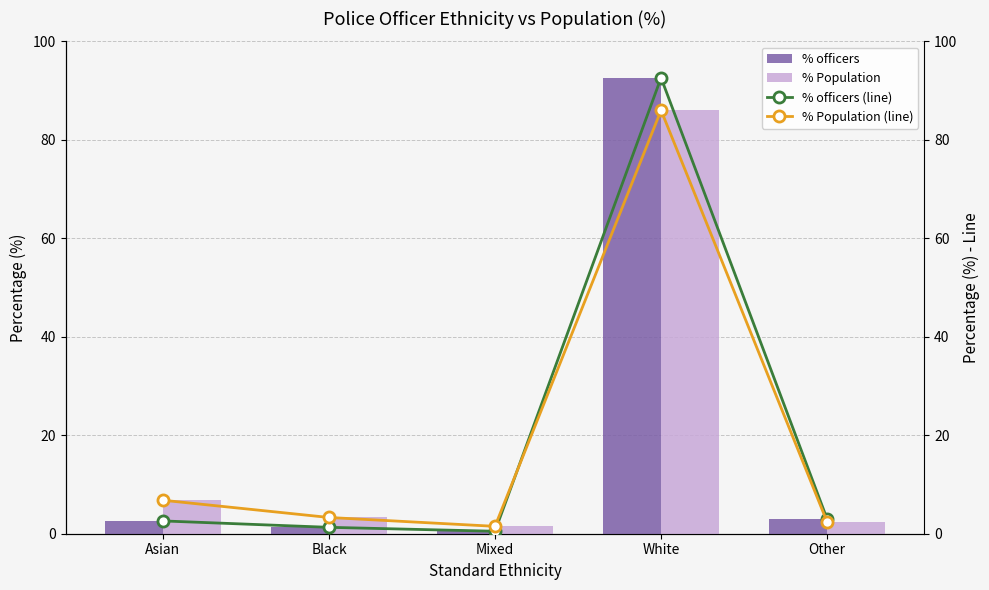

Reading left to right, transcribe all the data shown in this chart.

% officers: Asian=2.6	Black=1.3	Mixed=0.5	White=92.6	Other=3.0
% Population: Asian=6.8	Black=3.3	Mixed=1.5	White=86.0	Other=2.4
% officers (line): Asian=2.6	Black=1.3	Mixed=0.5	White=92.6	Other=3.0
% Population (line): Asian=6.8	Black=3.3	Mixed=1.5	White=86.0	Other=2.4